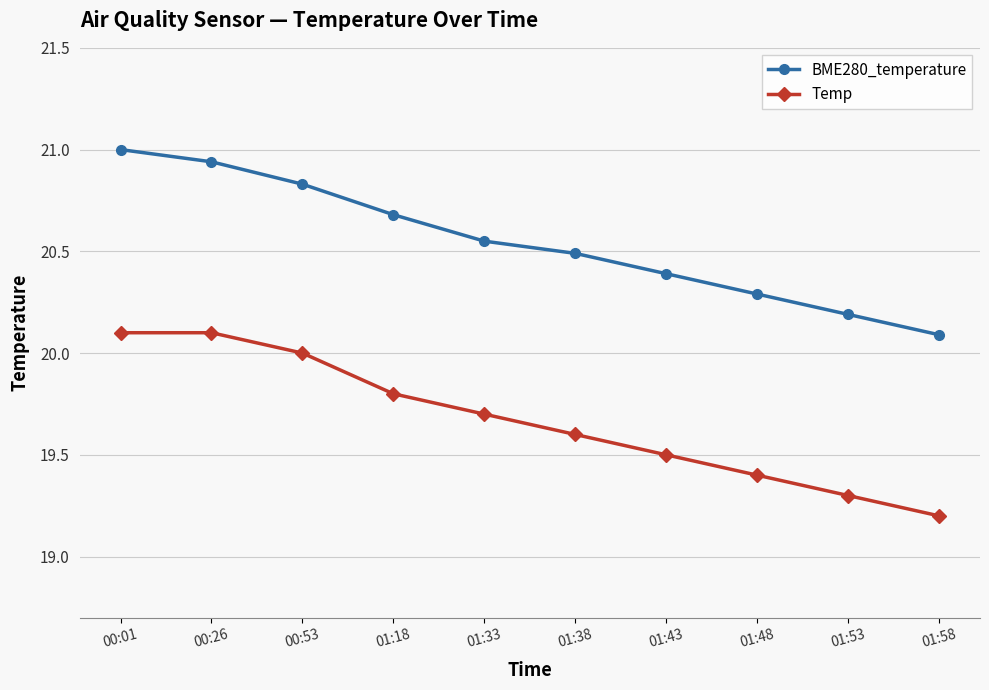

How many lines are shown in the chart?

2